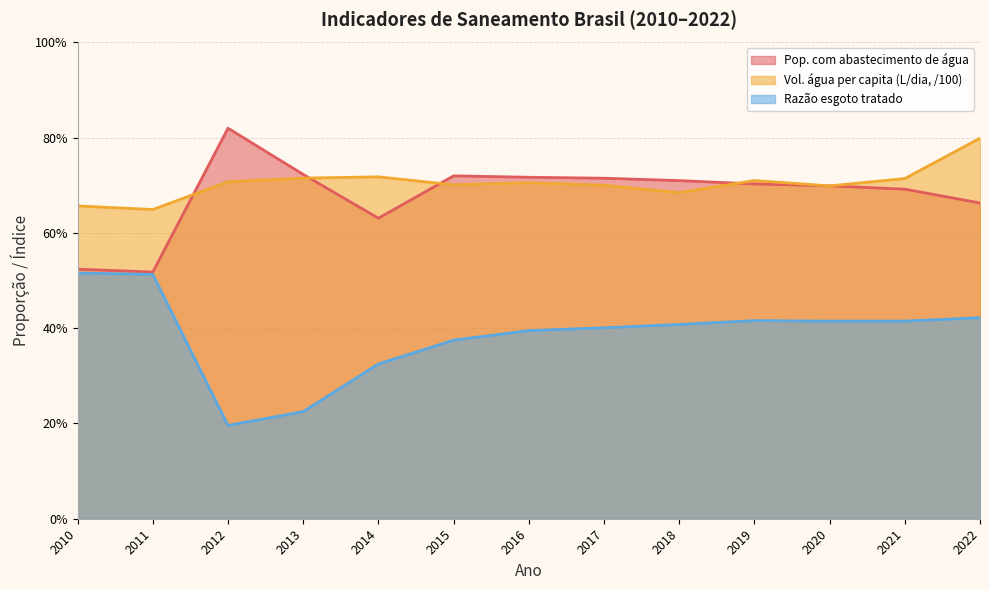

What is the total value across all series at 2011?

1.7